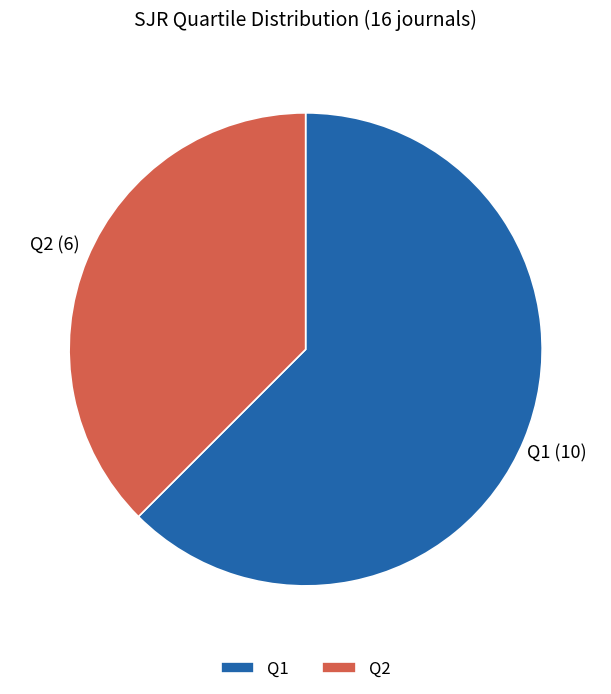

Count the number of slices in the pie.

2